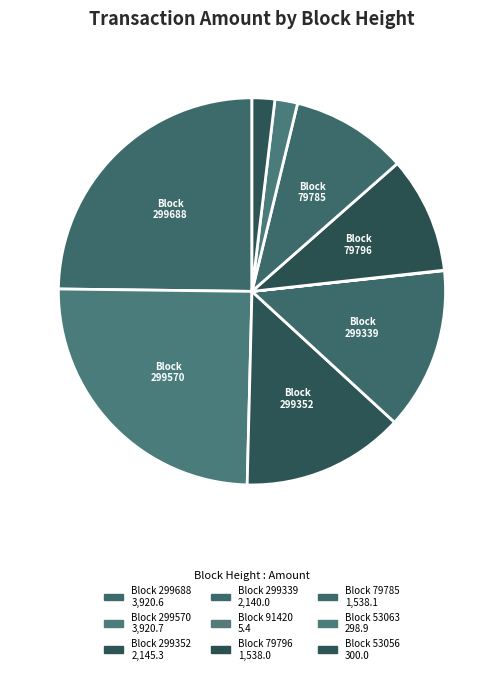

Which category has the biggest portion of the pie?

299570